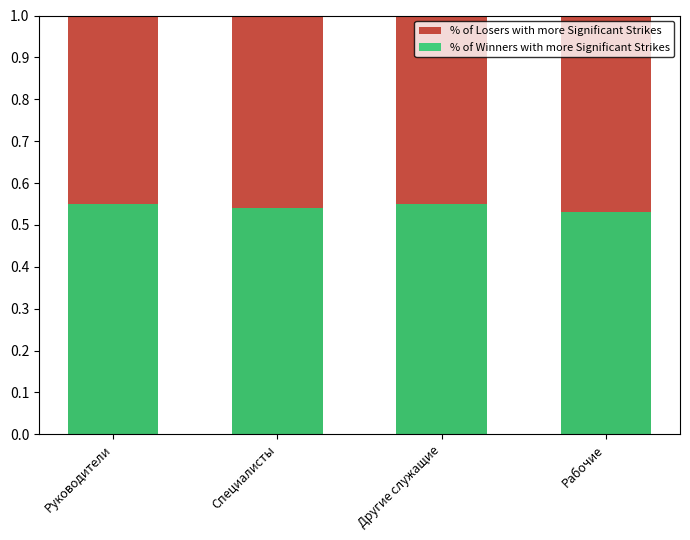

Reading left to right, what are all the values shown in this chart?

% of Losers with more Significant Strikes: 1.0	1.0	1.0	1.0
% of Winners with more Significant Strikes: 0.6	0.5	0.6	0.5